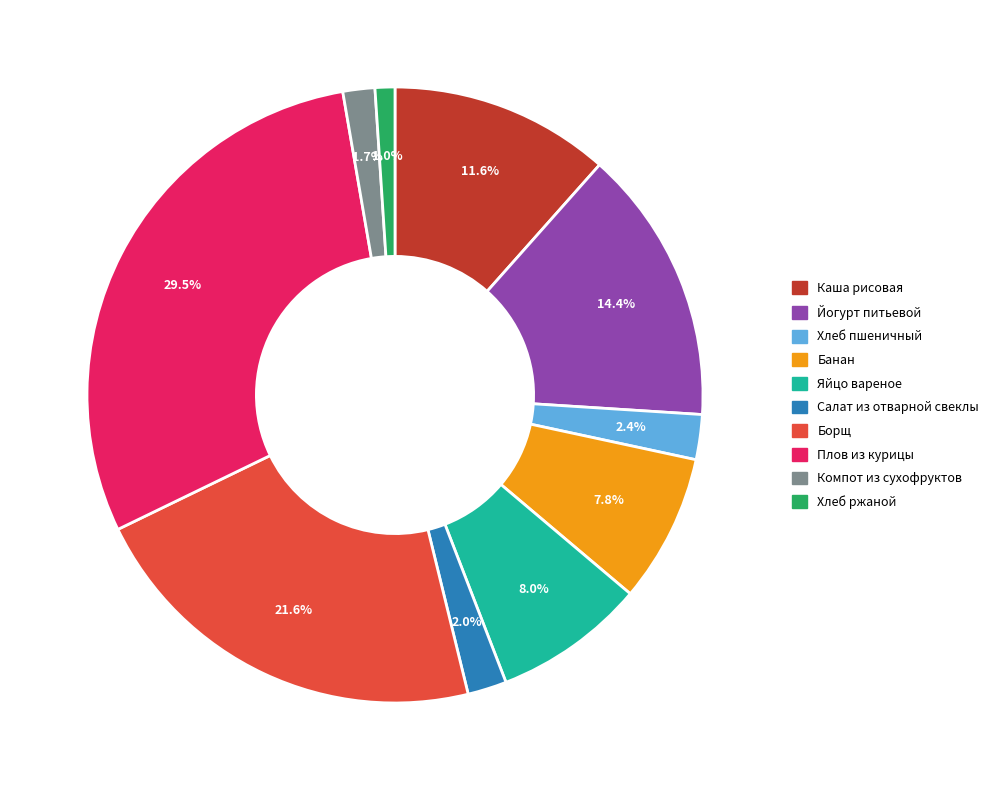

Does Хлеб пшеничный represent more than half of the total?

No